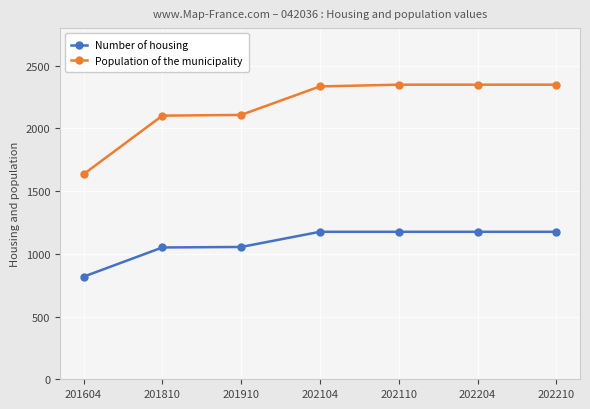

Rank the series at 202110 from lowest to highest value.

Number of housing, Population of the municipality